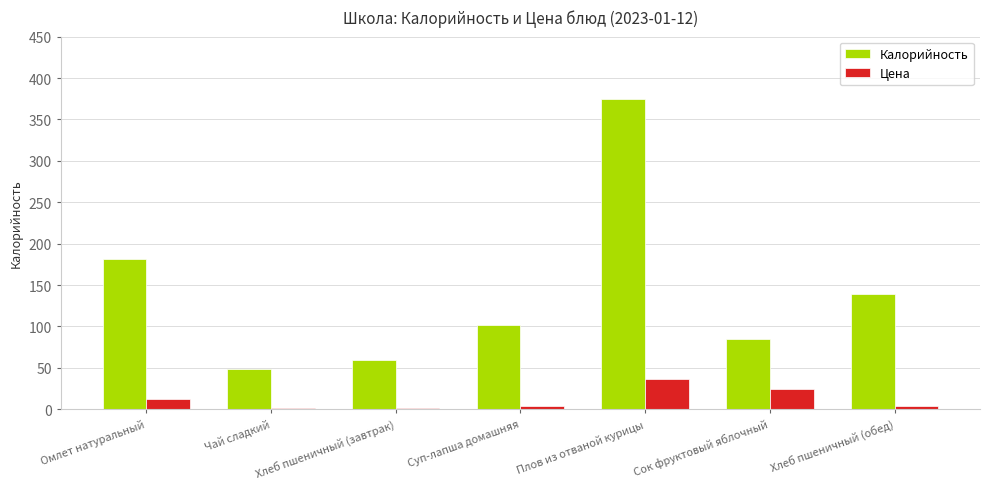

List the series in order of their overall mean, lowest first.

Цена, Калорийность